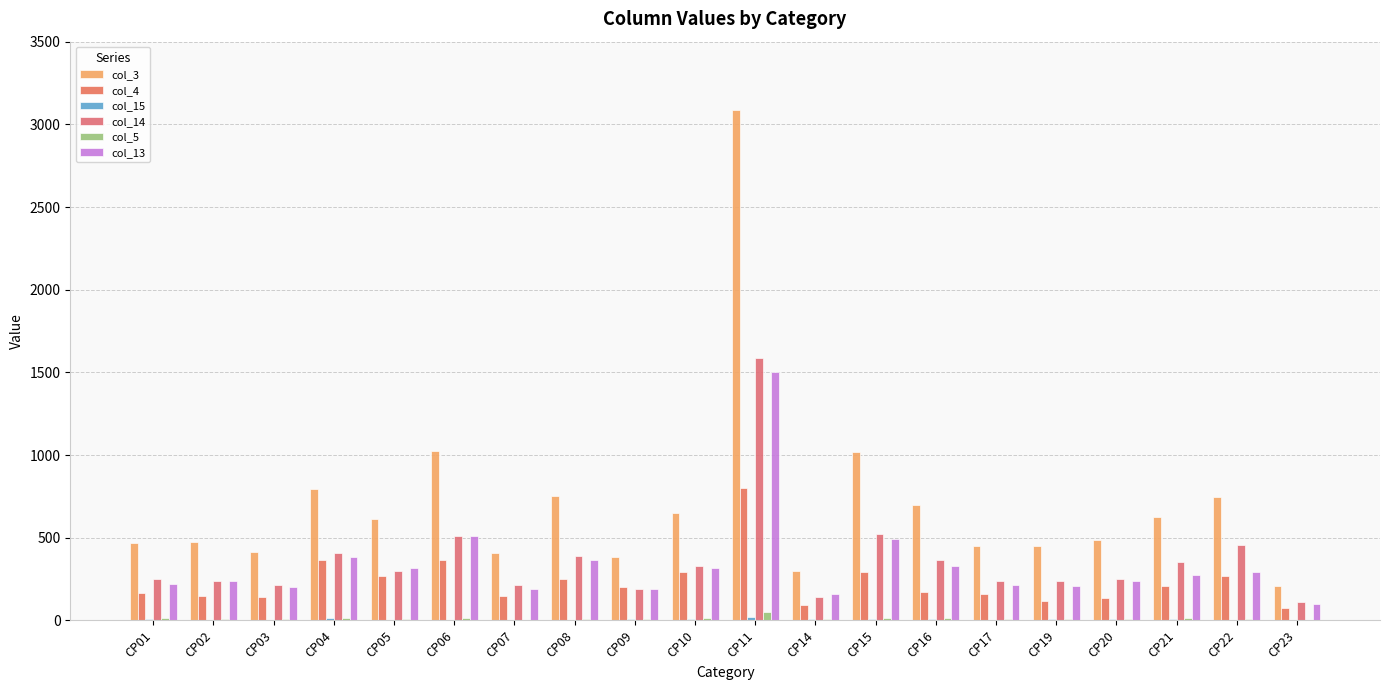

Reading left to right, what are all the values shown in this chart?

col_3: CP01=469	CP02=476	CP03=415	CP04=793	CP05=616	CP06=1022	CP07=409	CP08=752	CP09=381	CP10=649	CP11=3088	CP14=301	CP15=1020	CP16=695	CP17=450	CP19=451	CP20=489	CP21=627	CP22=744	CP23=210
col_4: CP01=165	CP02=150	CP03=139	CP04=365	CP05=268	CP06=366	CP07=146	CP08=253	CP09=204	CP10=291	CP11=798	CP14=93	CP15=290	CP16=172	CP17=160	CP19=115	CP20=134	CP21=211	CP22=271	CP23=78
col_15: CP01=8	CP02=2	CP03=3	CP04=15	CP05=5	CP06=5	CP07=2	CP08=3	CP09=7	CP10=10	CP11=20	CP14=7	CP15=7	CP16=6	CP17=0	CP19=11	CP20=7	CP21=6	CP22=4	CP23=1
col_14: CP01=248	CP02=238	CP03=212	CP04=410	CP05=300	CP06=509	CP07=217	CP08=388	CP09=191	CP10=332	CP11=1586	CP14=141	CP15=525	CP16=366	CP17=238	CP19=240	CP20=253	CP21=351	CP22=454	CP23=109
col_5: CP01=14	CP02=11	CP03=8	CP04=12	CP05=9	CP06=16	CP07=5	CP08=10	CP09=6	CP10=14	CP11=51	CP14=7	CP15=13	CP16=17	CP17=9	CP19=6	CP20=10	CP21=13	CP22=11	CP23=1
col_13: CP01=221	CP02=238	CP03=203	CP04=383	CP05=316	CP06=513	CP07=192	CP08=364	CP09=190	CP10=317	CP11=1502	CP14=160	CP15=495	CP16=329	CP17=212	CP19=211	CP20=236	CP21=276	CP22=290	CP23=101